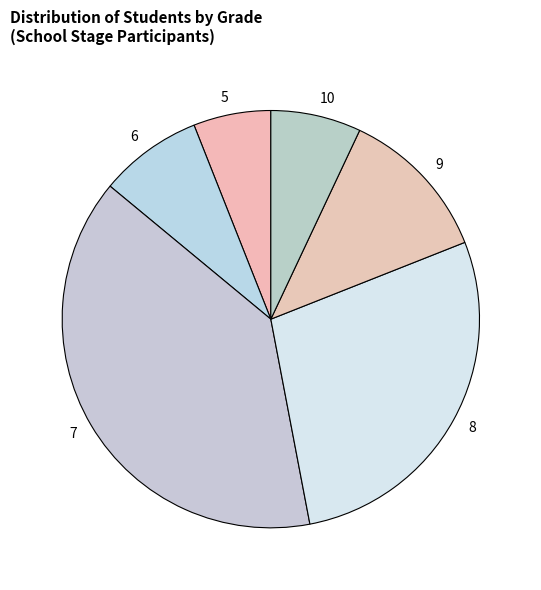

Does 10 represent more than half of the total?

No